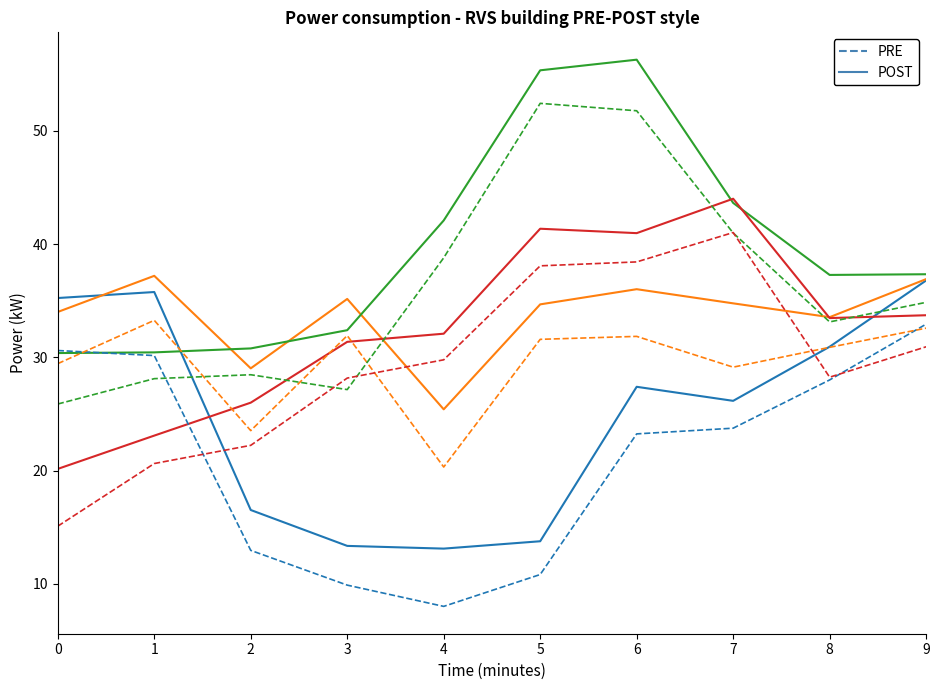

List the labels in order of PRE value, smallest first.

4, 3, 5, 2, 6, 7, 8, 1, 0, 9